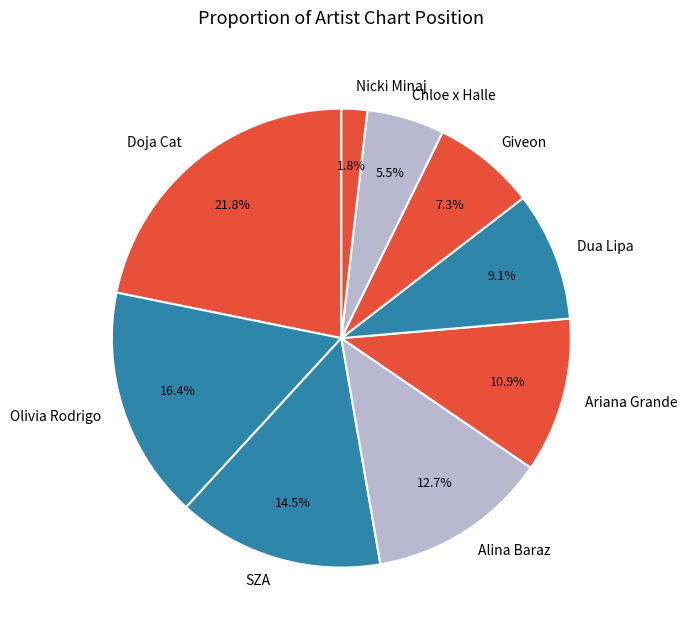

Between Nicki Minaj and Giveon, which is larger?

Giveon